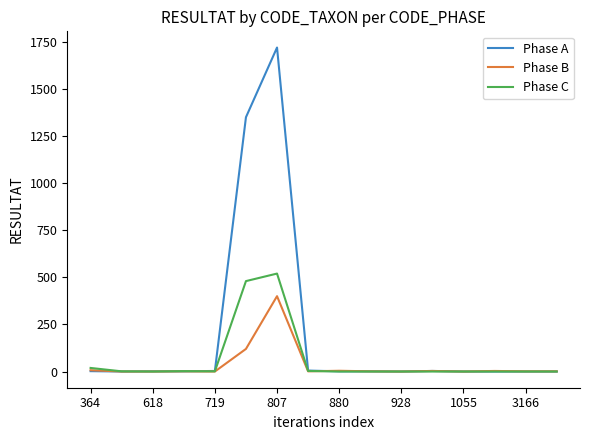

How many lines are shown in the chart?

3